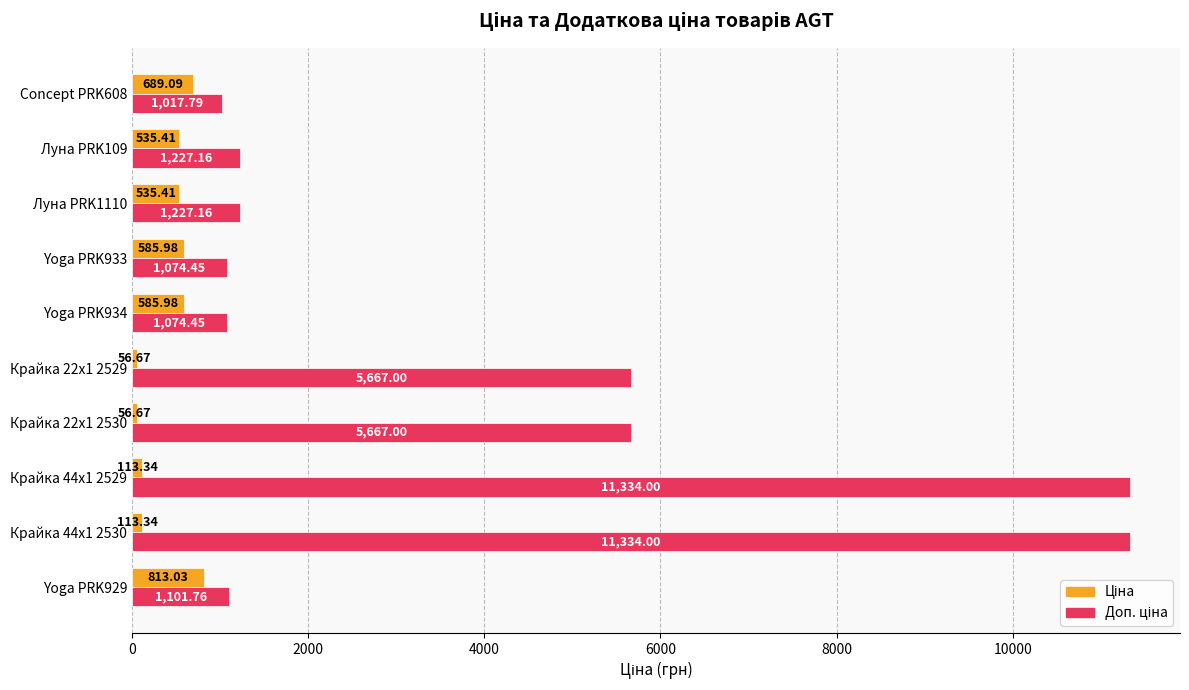

What is the difference between the highest and lowest values at Yoga PRK933?

488.5